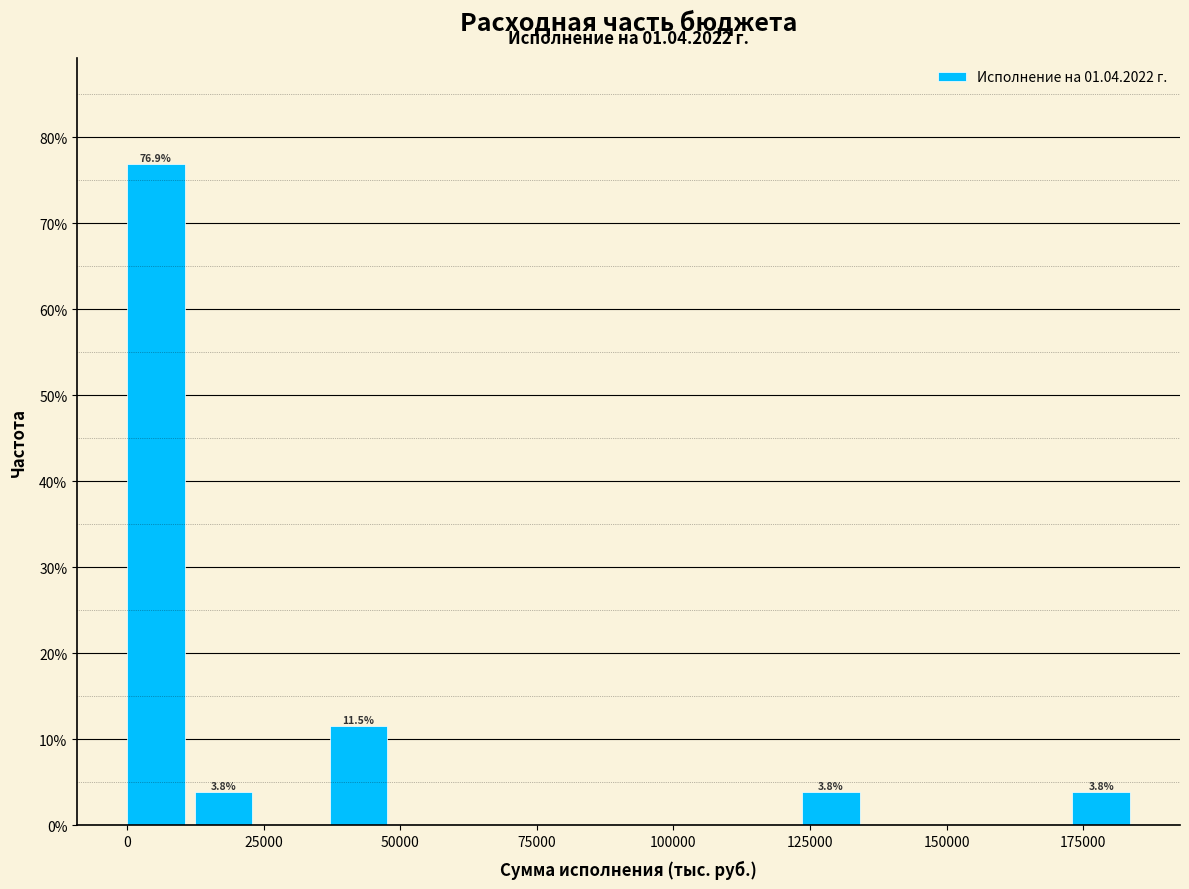

Read against the x-axis, roughly where is the centre of the tallest bar?

5000